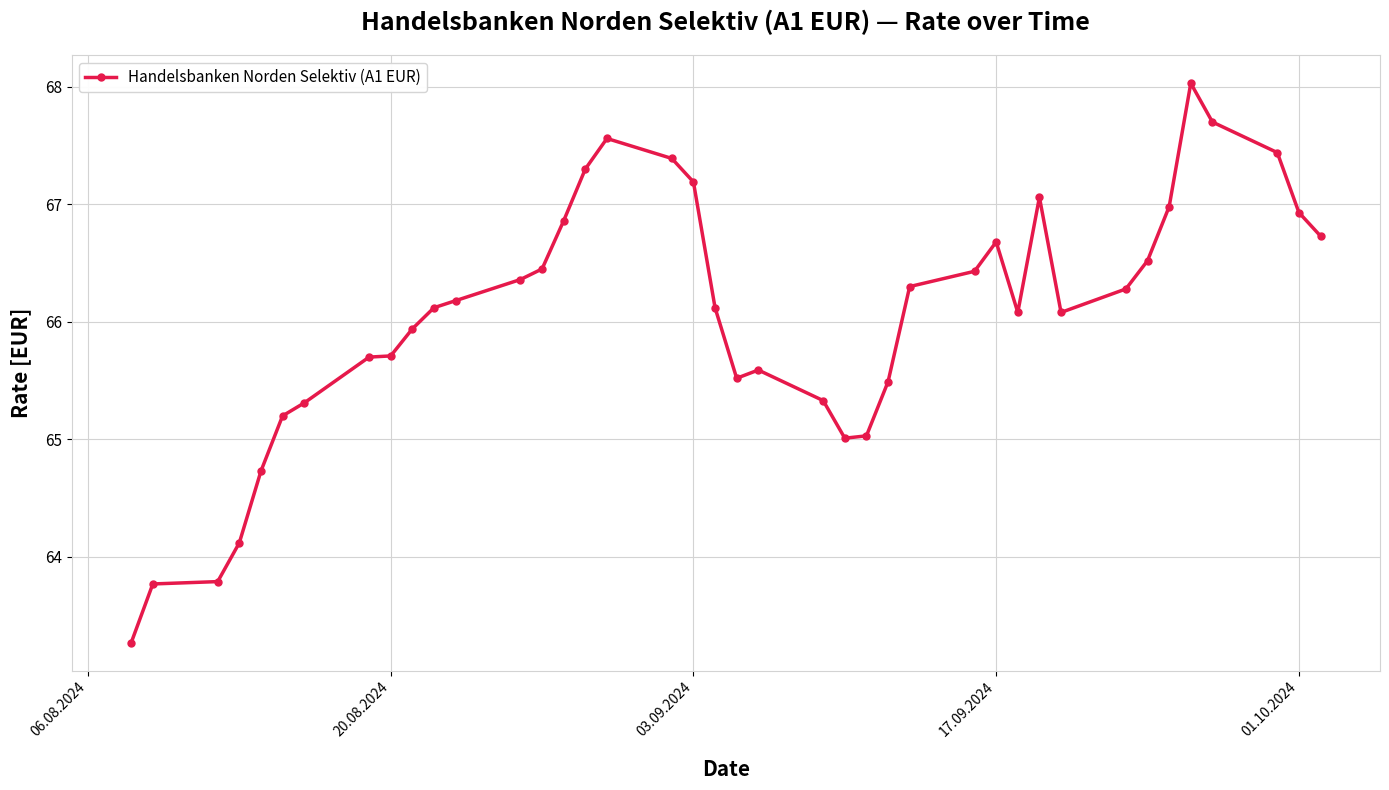

What is the maximum value shown in the chart?

68.0